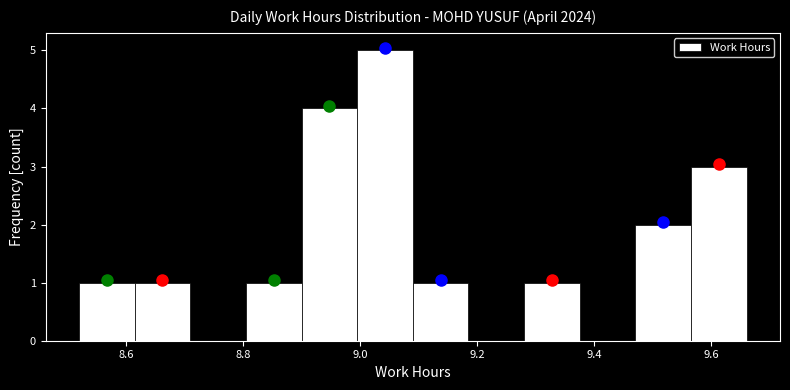

Reading left to right, list every bar in this chart as the range it spans on the x-axis followed by its height. Neither the bar edges nor the heights are printed on the chart, so give them approximately, as read against the axes.

8.520 to 8.615: 1
8.615 to 8.710: 1
8.710 to 8.805: 0
8.805 to 8.900: 1
8.900 to 8.995: 4
8.995 to 9.090: 5
9.090 to 9.185: 1
9.185 to 9.280: 0
9.280 to 9.375: 1
9.375 to 9.470: 0
9.470 to 9.565: 2
9.565 to 9.660: 3